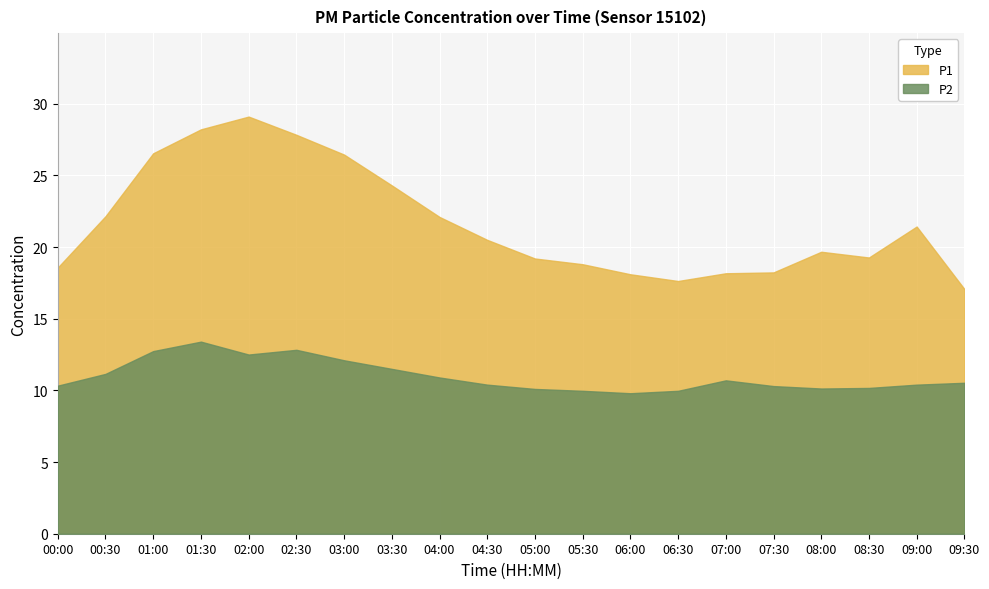

True or false: P2 has more than 0 interior local peaks.

True